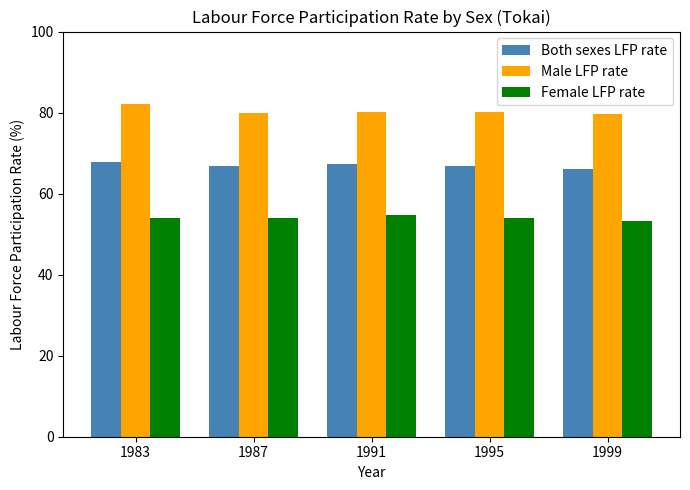

Is it true that Female LFP rate equals 36.7 at 1995?

False